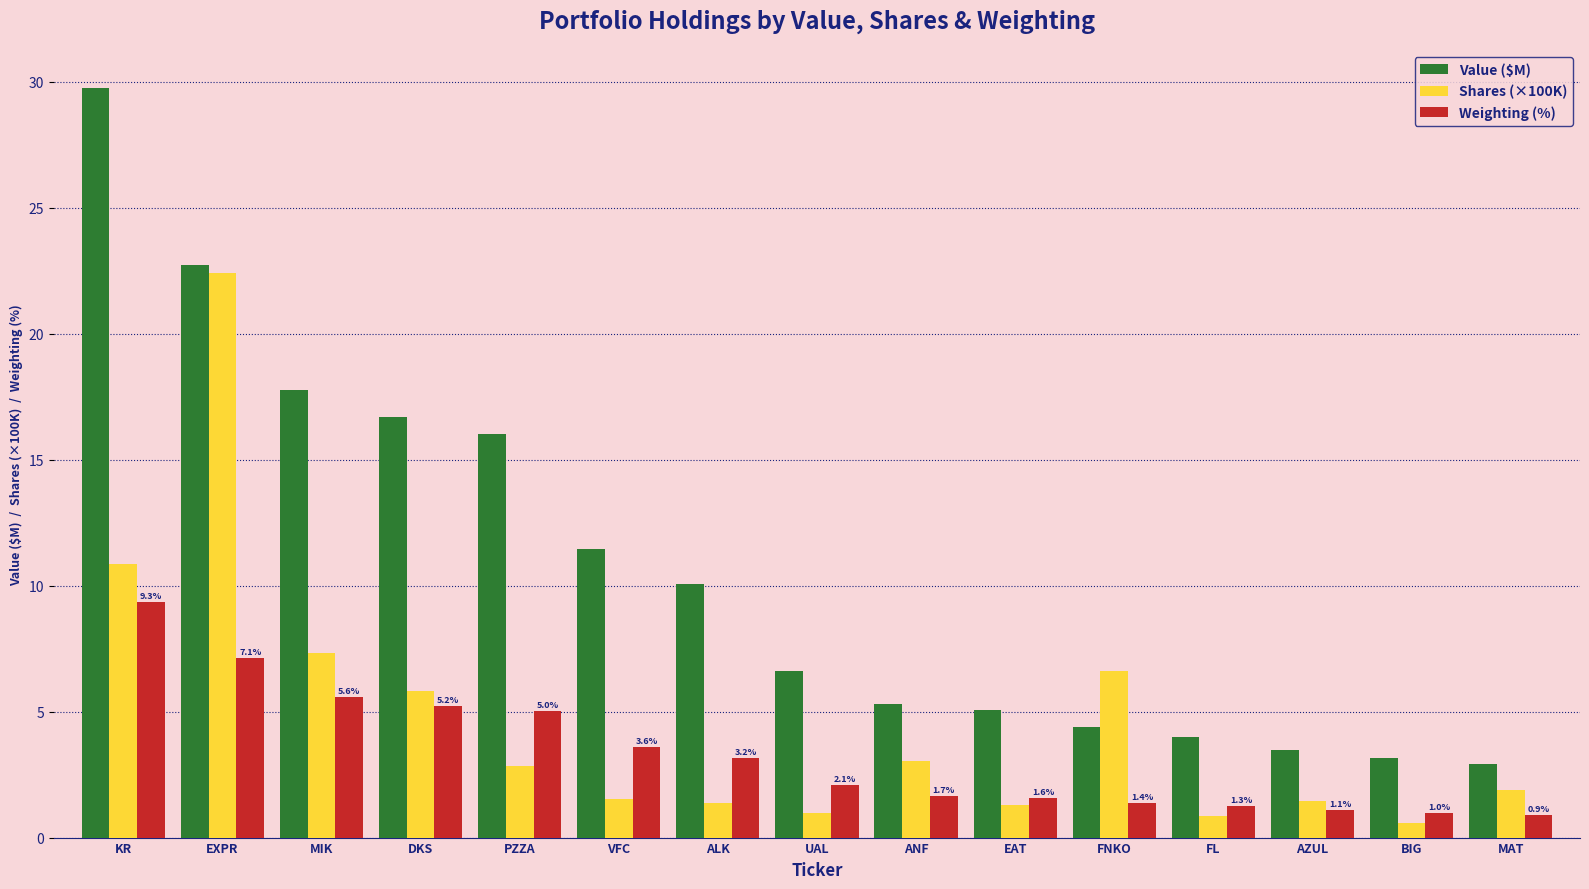

What is the minimum value shown in the chart?

0.6